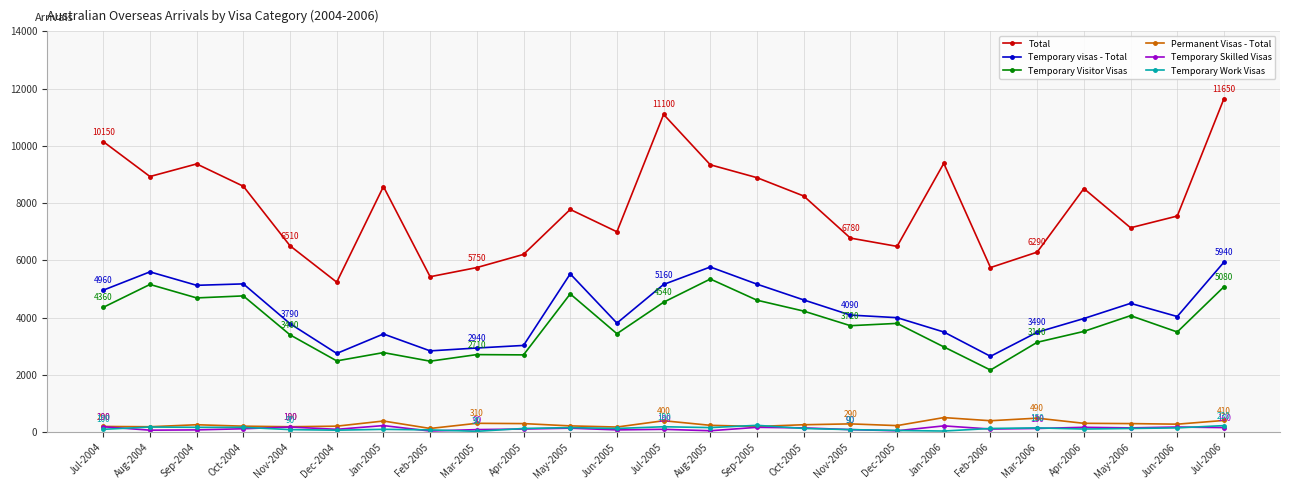

What is the label of the 24th point from the left?

Jun-2006